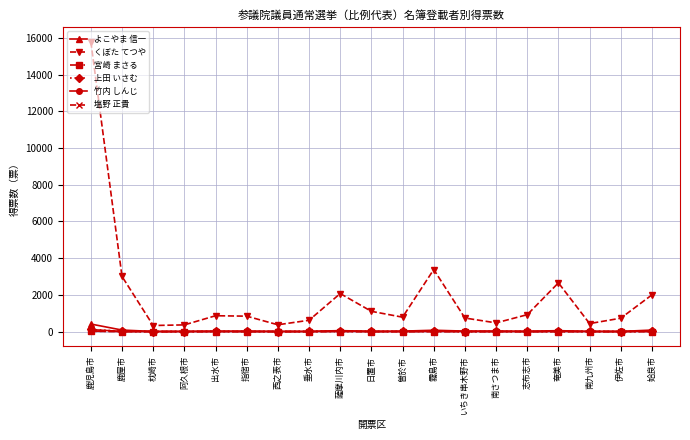

How many categories are shown in the chart?

19